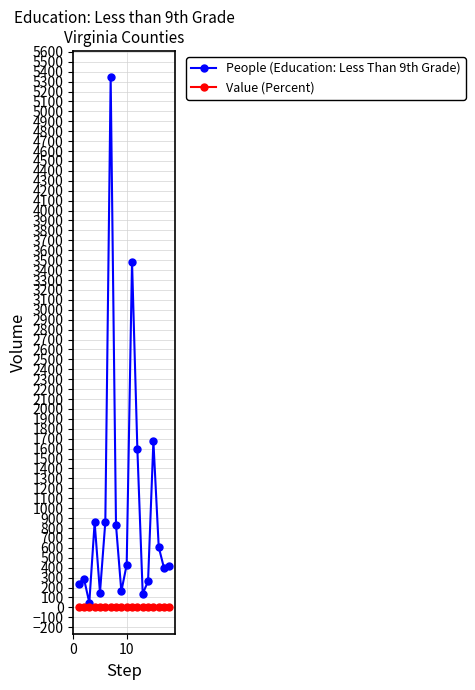

Is this an area chart (filled region under the line)?

No